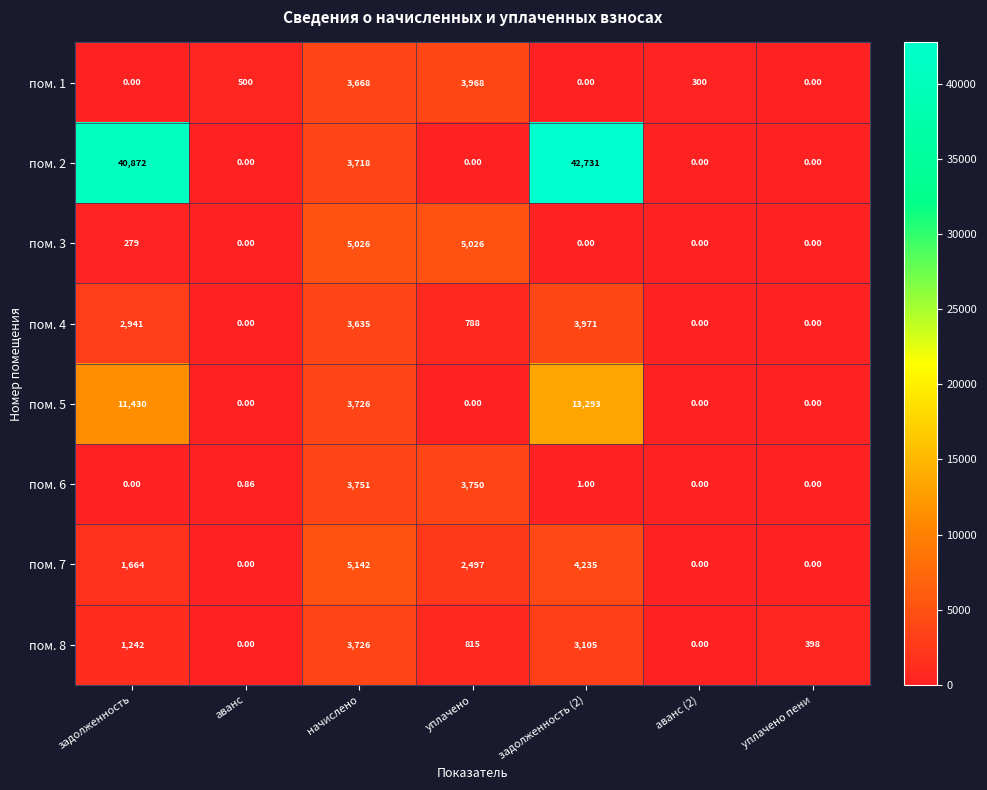

Is the value of пом. 6 at аванс greater than the value of пом. 8 at аванс?

Yes